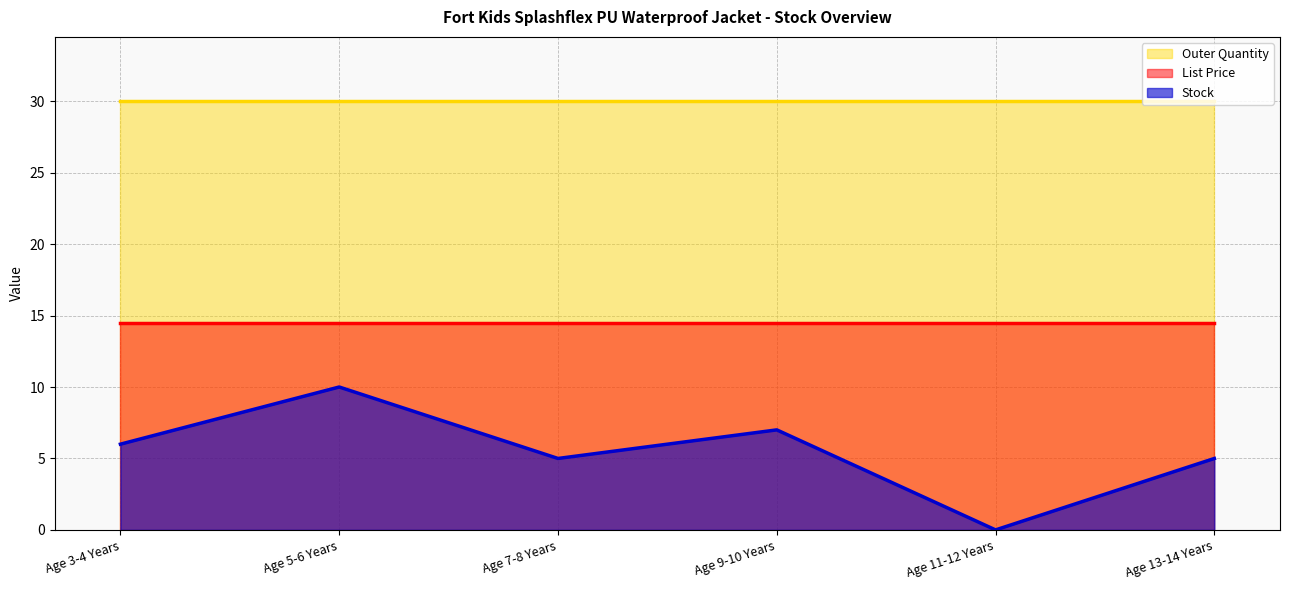

True or false: Outer Quantity has a value of 15.2 at Age 9-10 Years.

False